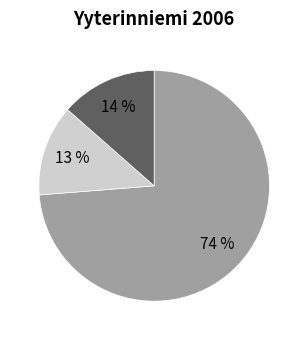

Is there a majority slice in this chart?

Yes